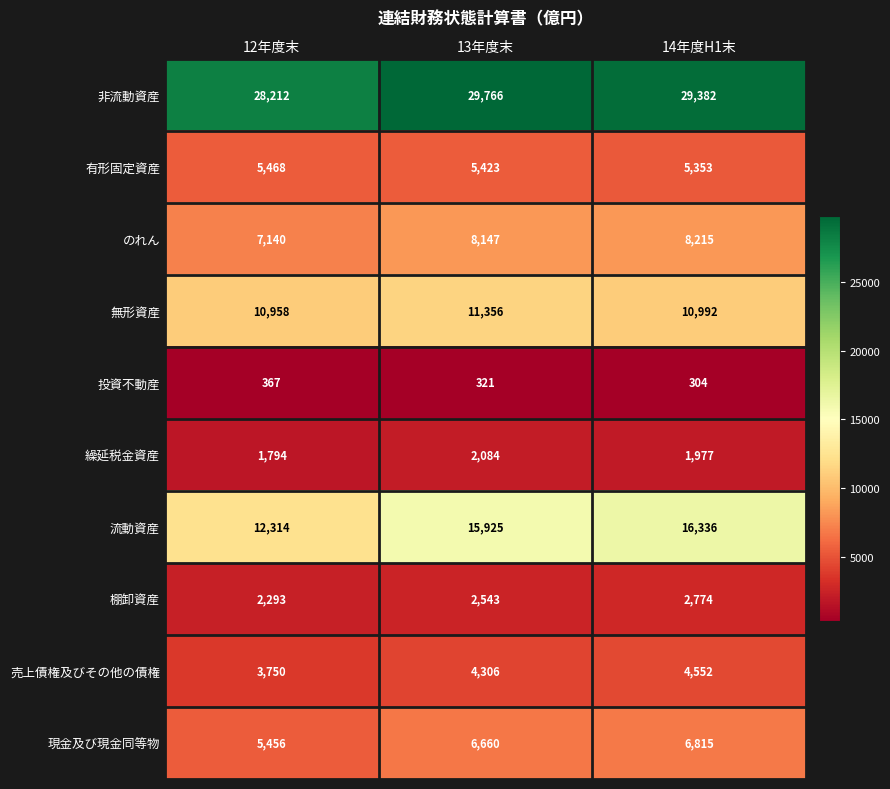

Which label corresponds to the largest value in the chart?

13年度末